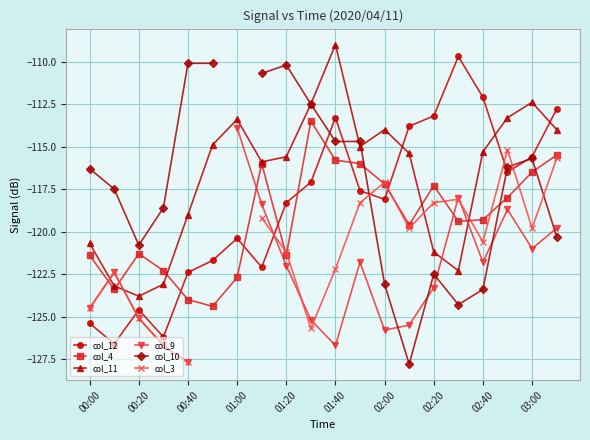

How many times do col_4 and col_12 cross each other?

7